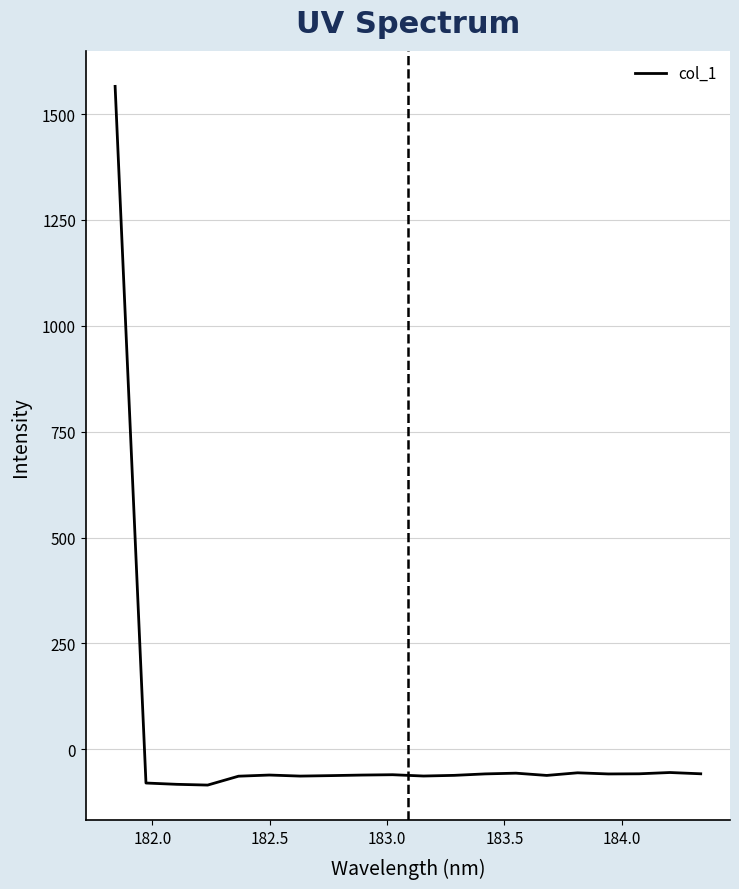

What is the maximum value shown in the chart?

1565.5